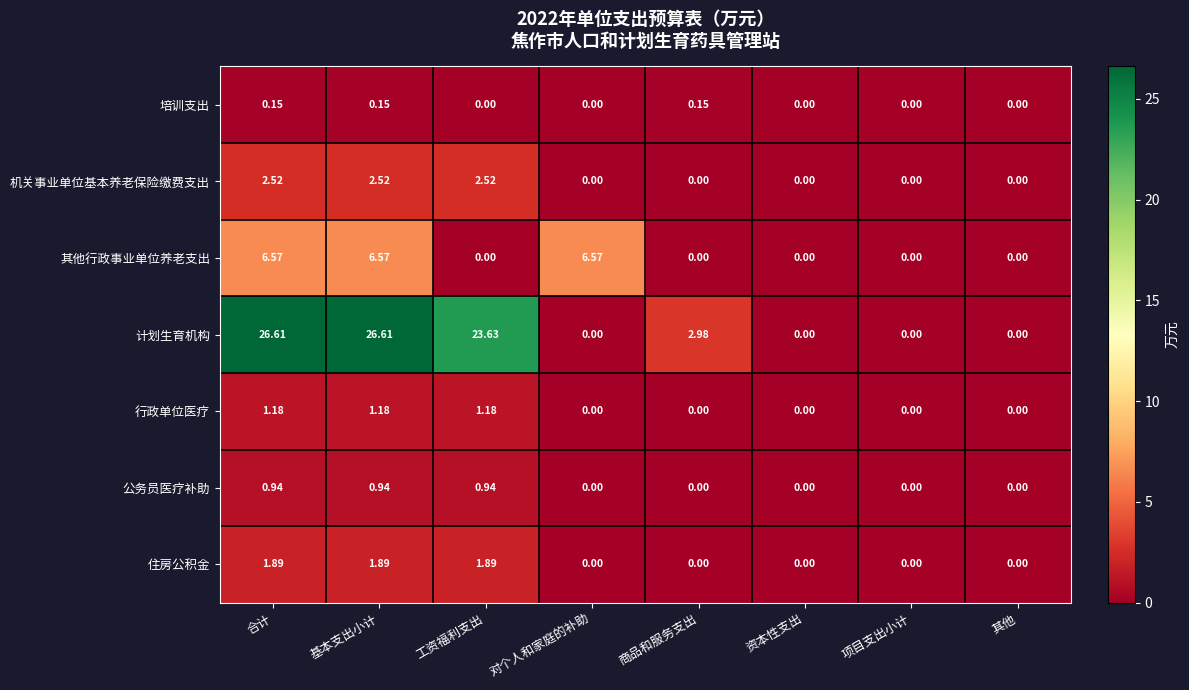

Which series has the widest spread of values?

计划生育机构